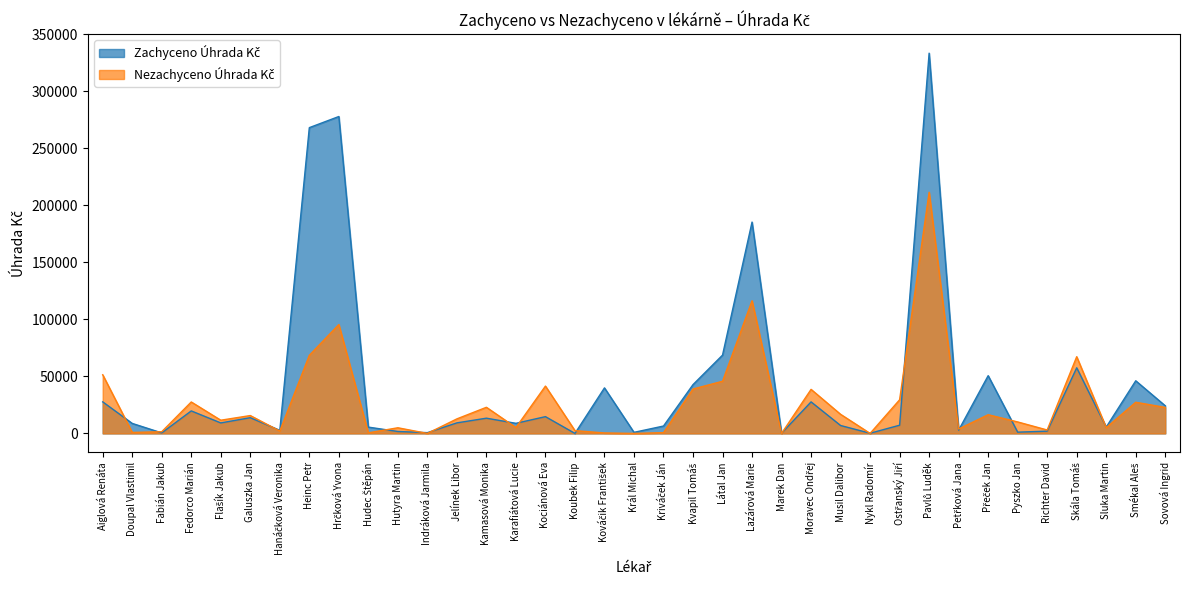

At which label does Nezachyceno Úhrada Kč first exceed 12753?

Aiglová Renáta